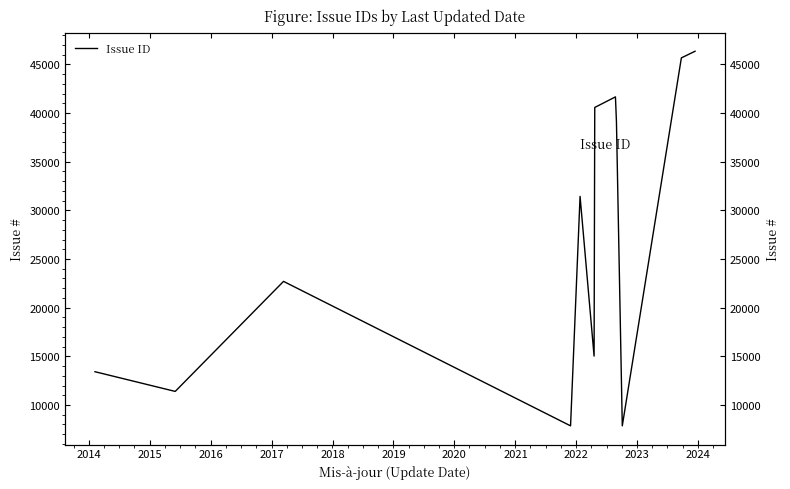

How many distinct data groups are displayed?

1